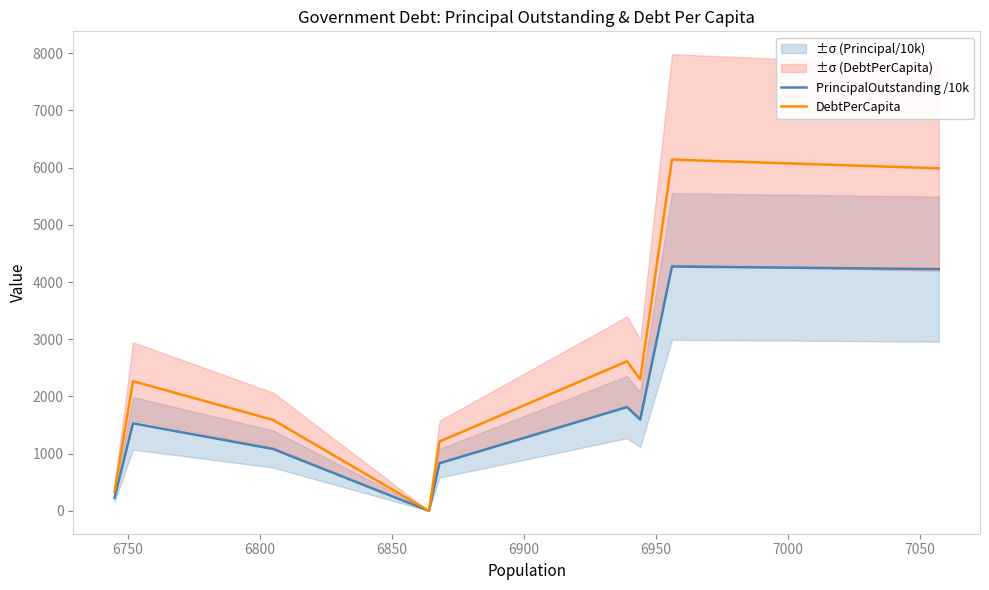

Which series has the largest total across all categories?

DebtPerCapita